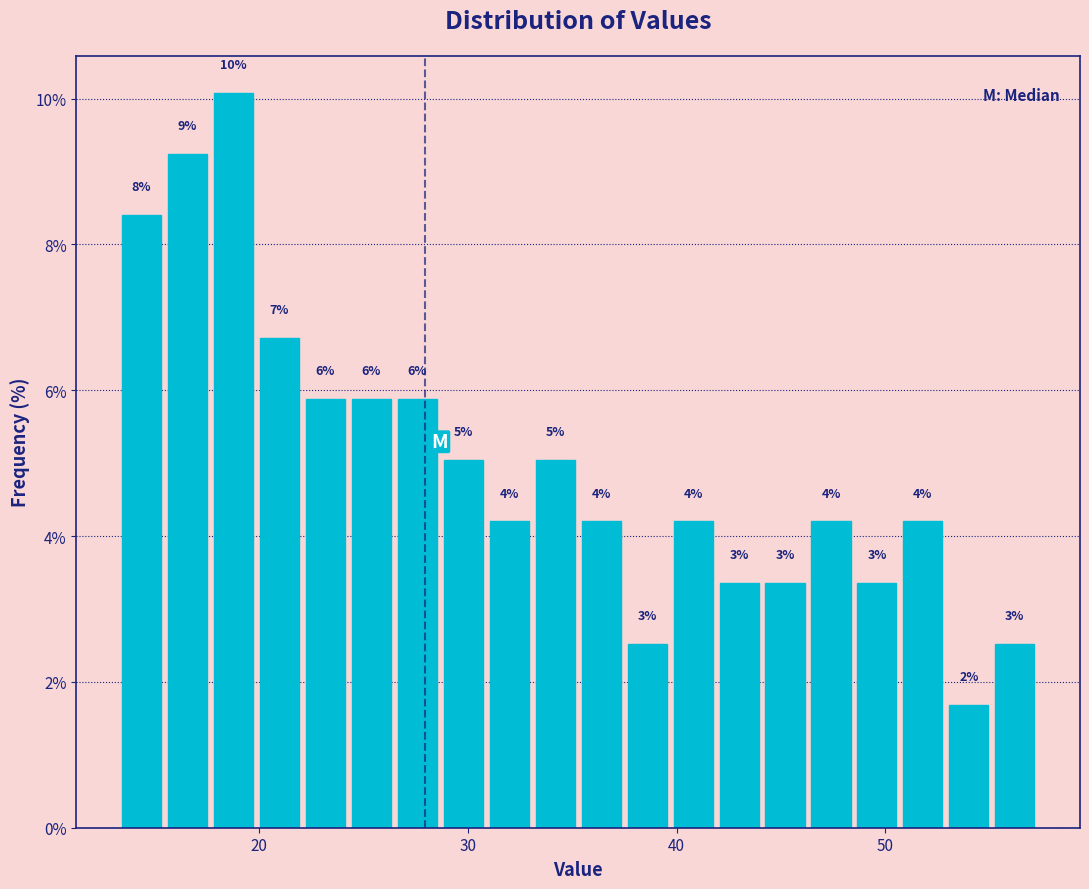

Read against the x-axis, roughly where is the centre of the tallest bar?

19